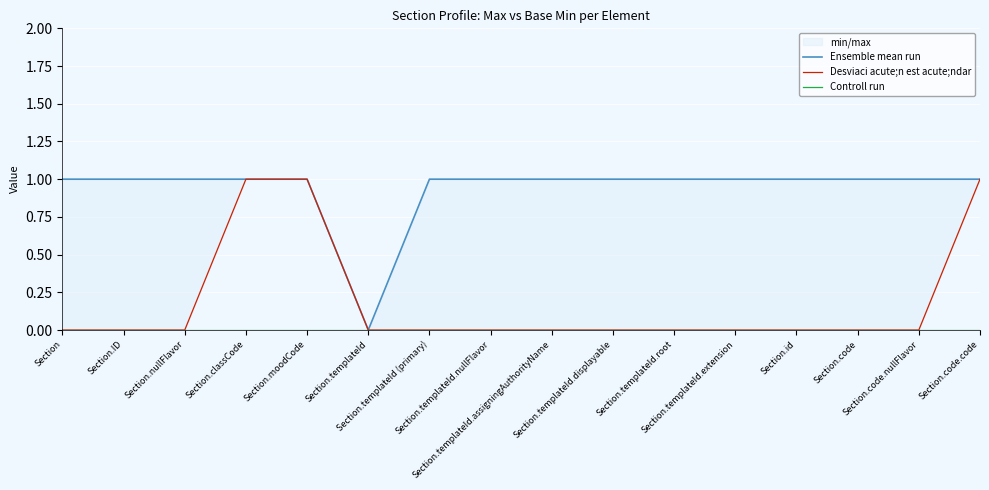

Which series has the widest spread of values?

Ensemble mean run